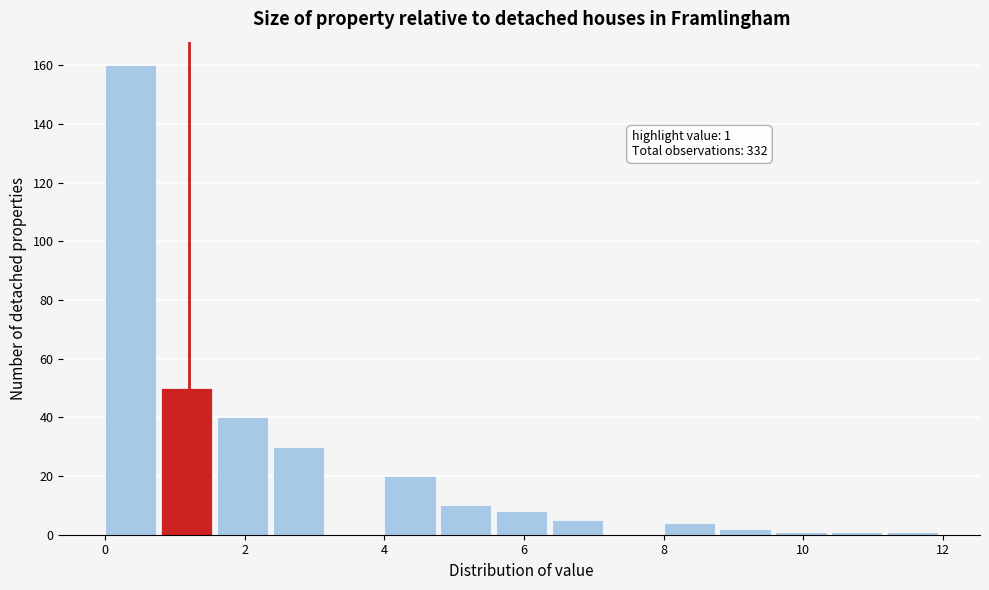

Over which range of the x-axis is the bar tallest?

0.0 to 0.8